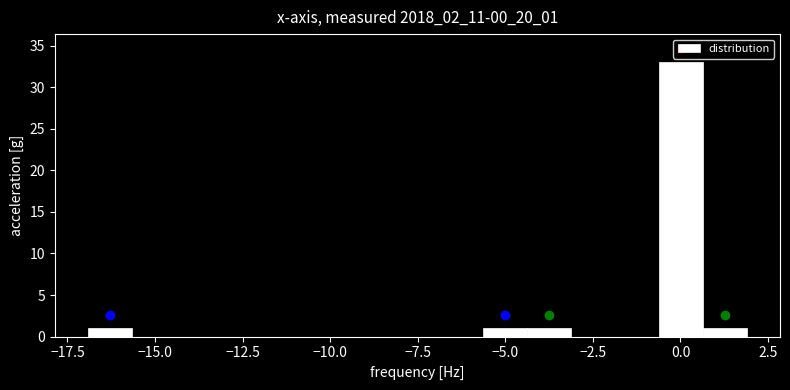

Read against the x-axis, roughly where is the centre of the tallest bar?

0.0